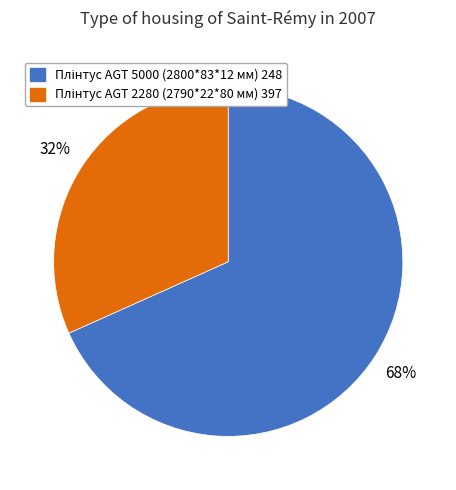

Does any single category account for the majority?

Yes